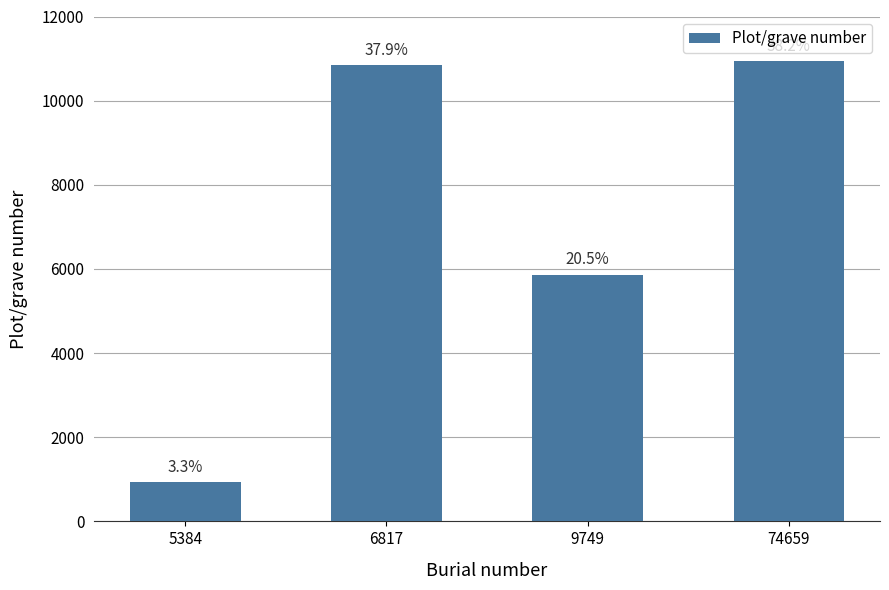

Are the bars horizontal?

No